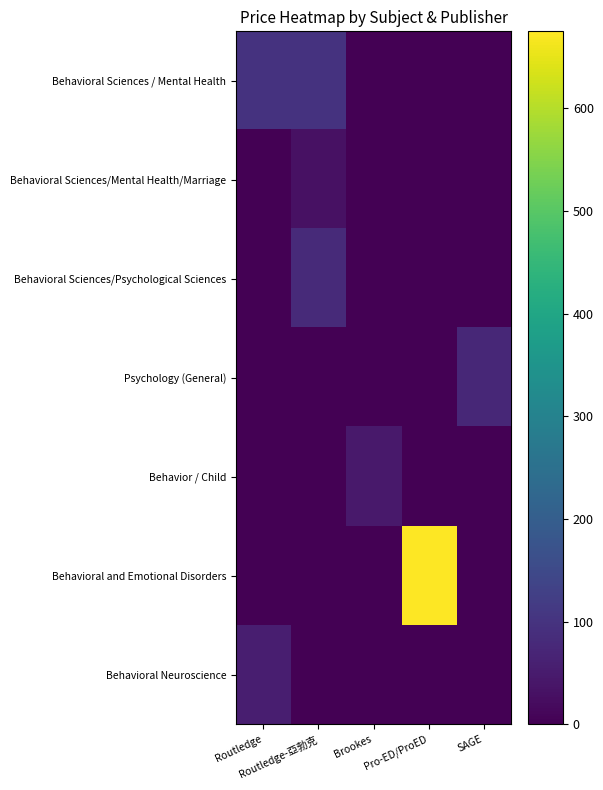

Rank the series at Routledge-亞勃克 from lowest to highest value.

Psychology (General), Behavior / Child, Behavioral and Emotional Disorders, Behavioral Neuroscience, Behavioral Sciences/Mental Health/Marriage, Behavioral Sciences/Psychological Sciences, Behavioral Sciences / Mental Health